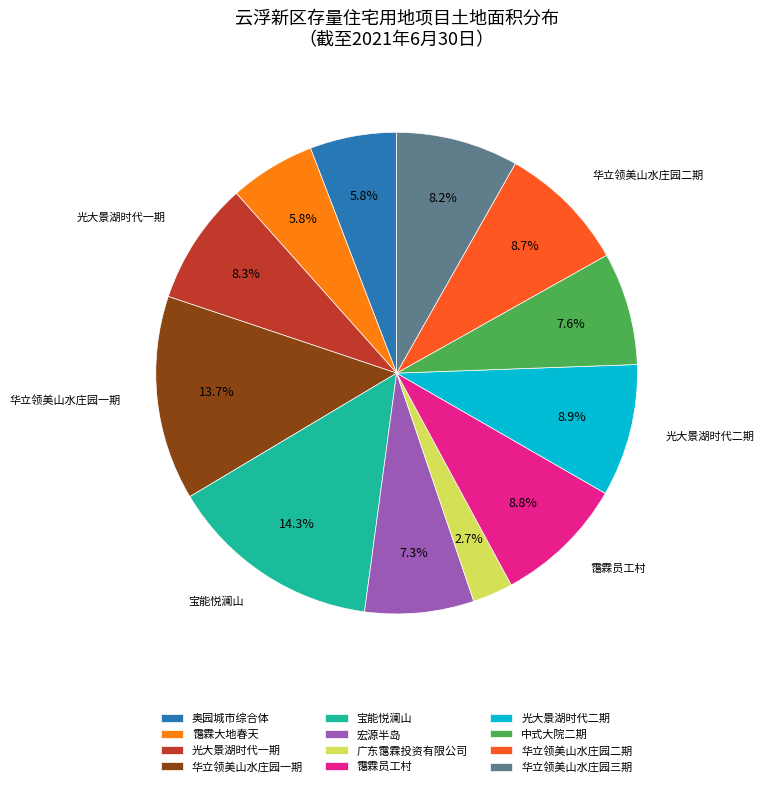

The 华立领美山水庄园二期 slice represents 22% of the pie. True or false?

False